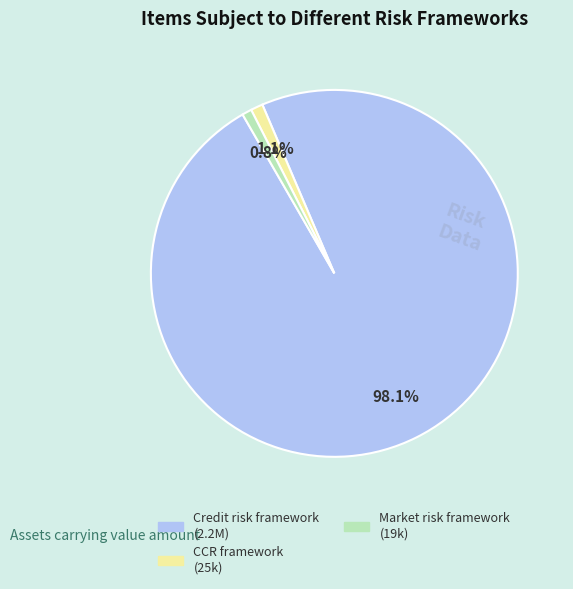

Is there a majority slice in this chart?

Yes